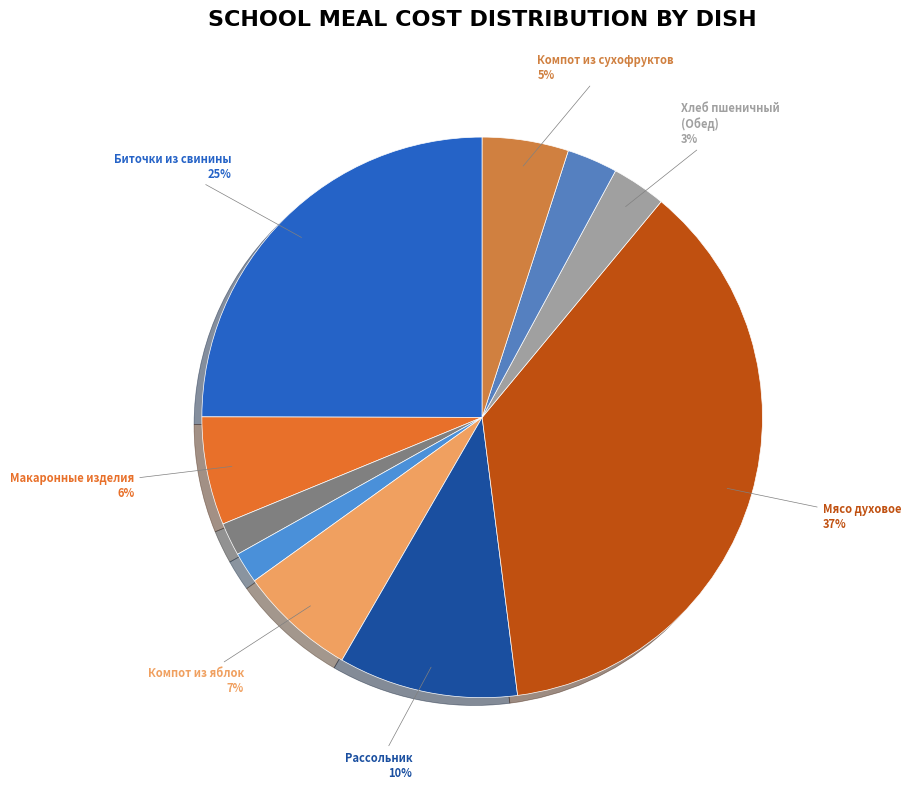

How many slices are in this pie chart?

10